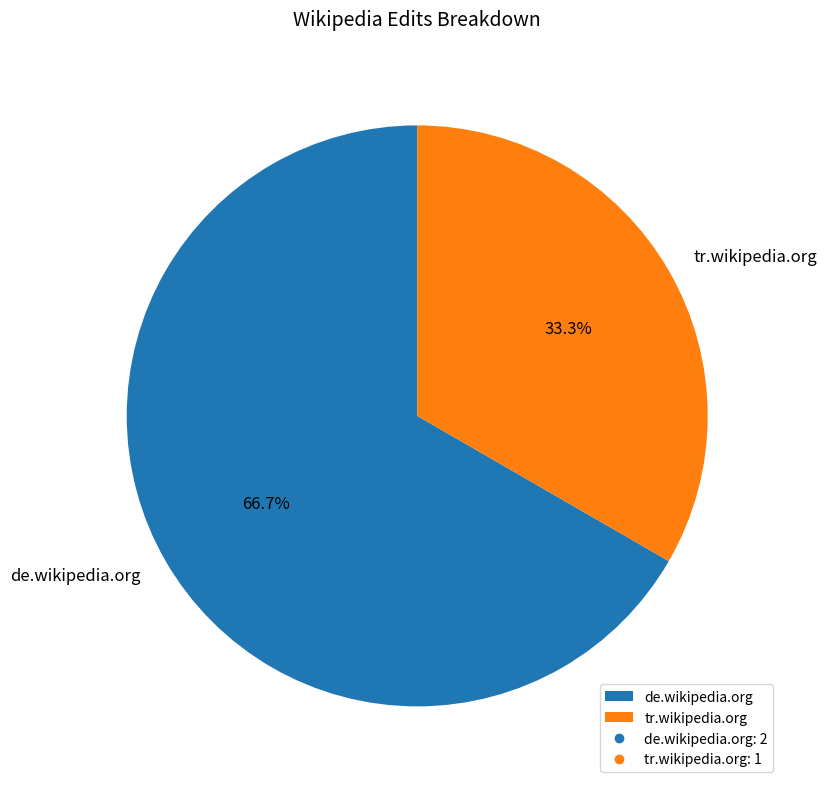

Which has a higher value, de.wikipedia.org or tr.wikipedia.org?

de.wikipedia.org